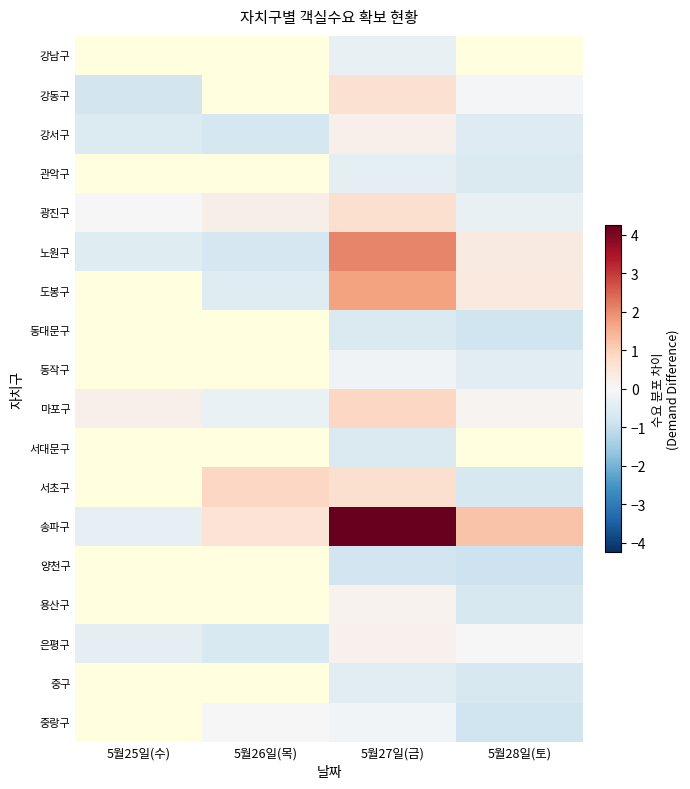

What is the difference between the highest and lowest values at 5월27일(금)?

5.1